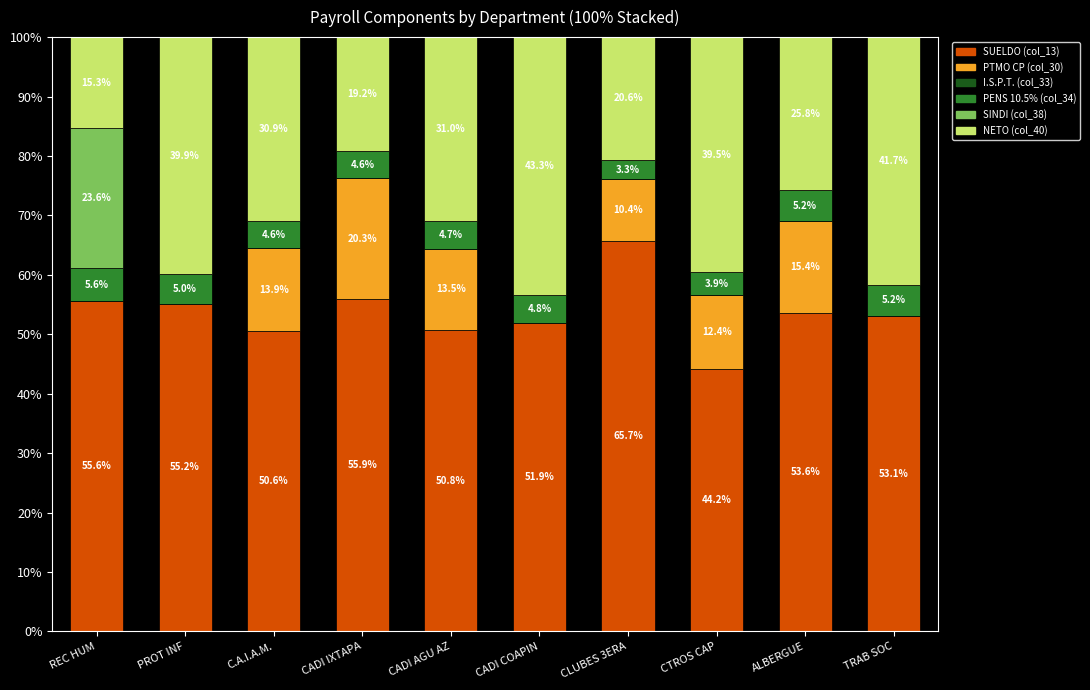

At which label does SUELDO (col_13) reach its peak?

CLUBES 3ERA